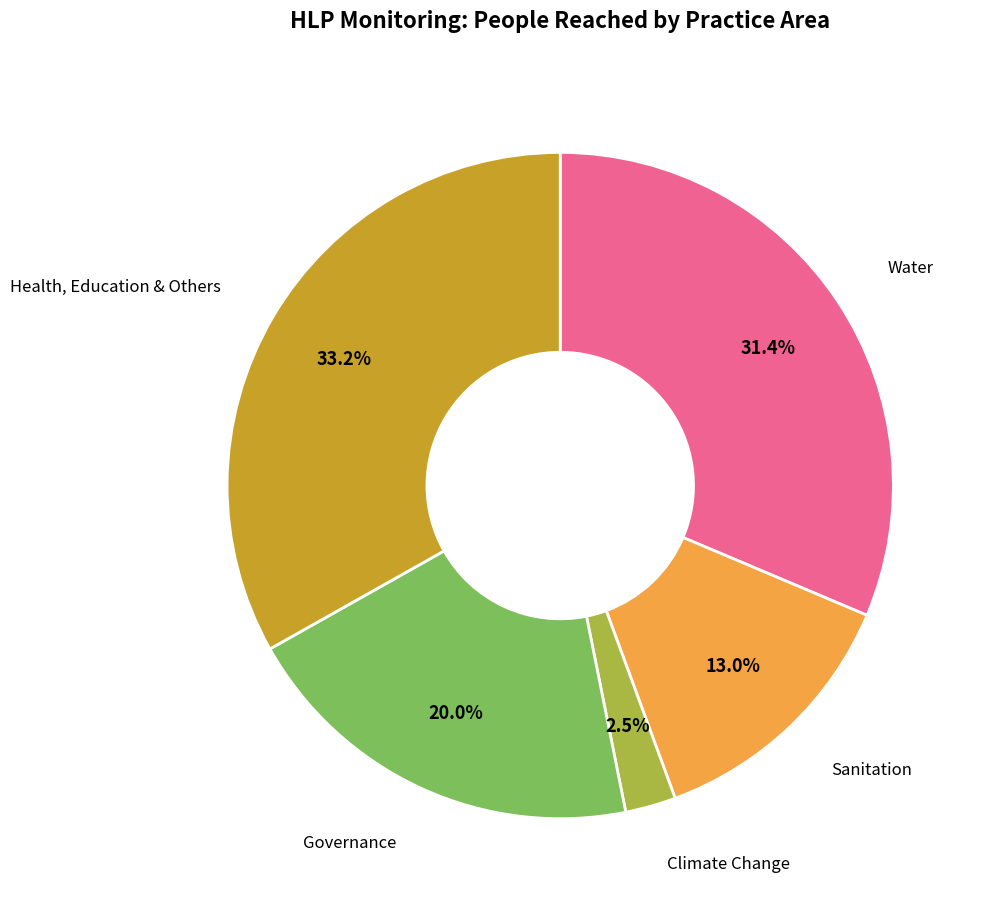

Between Governance and Sanitation, which is larger?

Governance